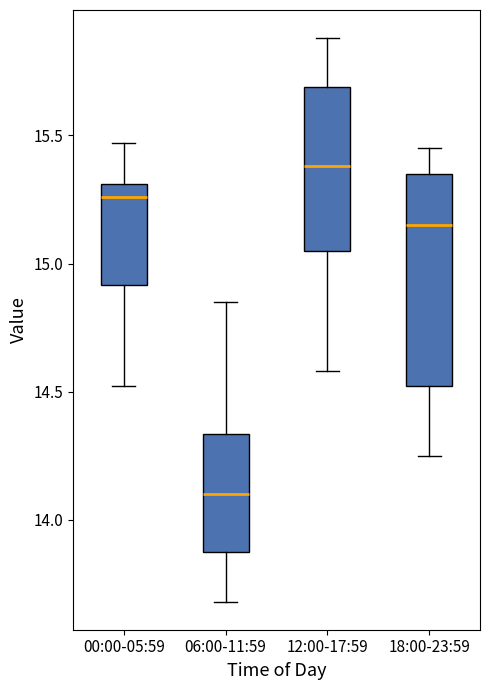

Which box is the tallest, from its lower edge to its upper edge?

18:00-23:59